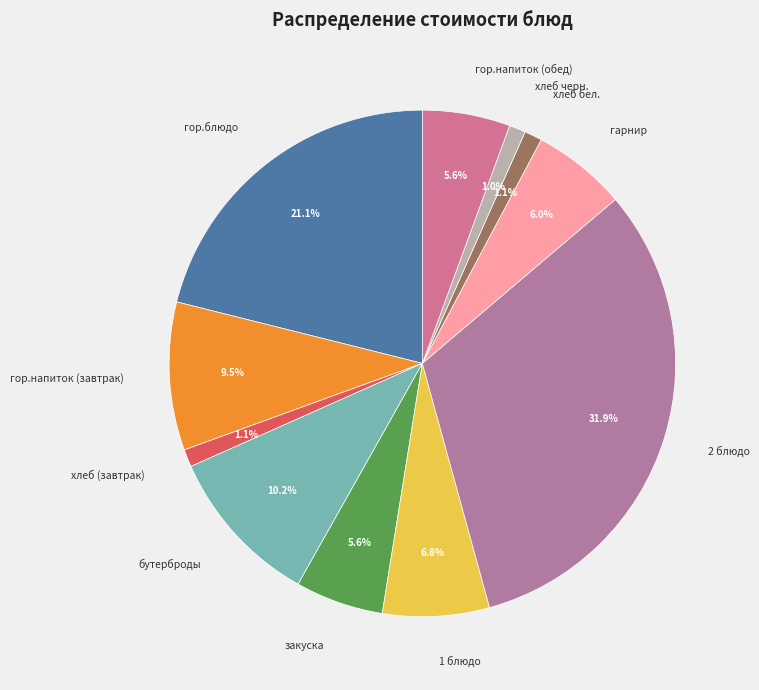

To the nearest percent, what is the difference between the largest and smallest slice percentages?

31%